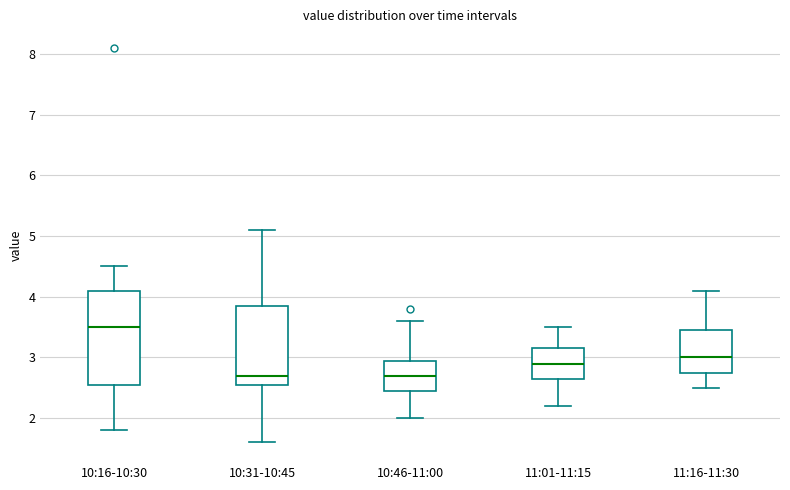

Which box is the tallest, from its lower edge to its upper edge?

10:16-10:30